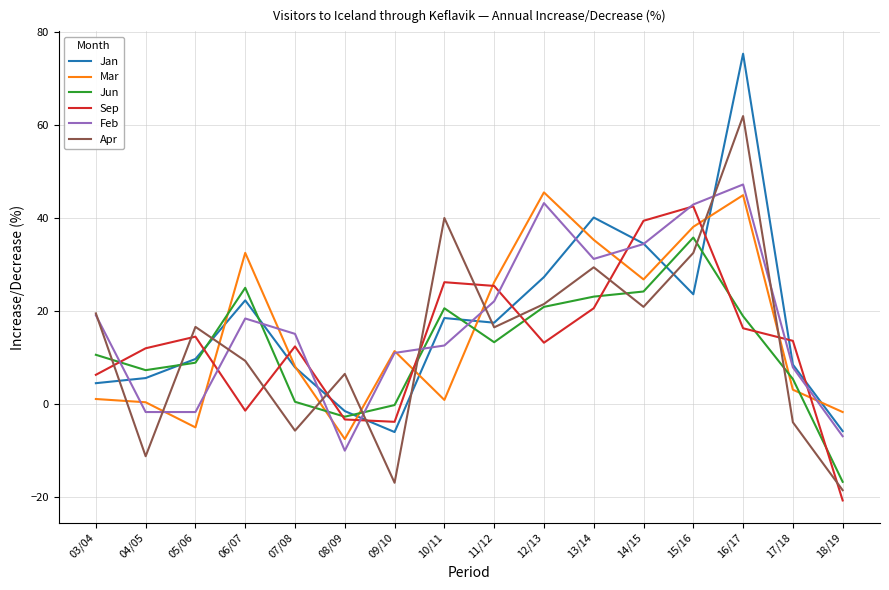

At which category is the sum across all series the highest?

16/17